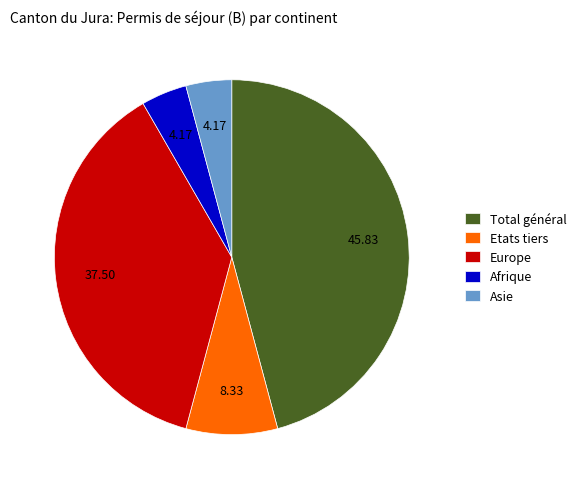

Is there a majority slice in this chart?

No